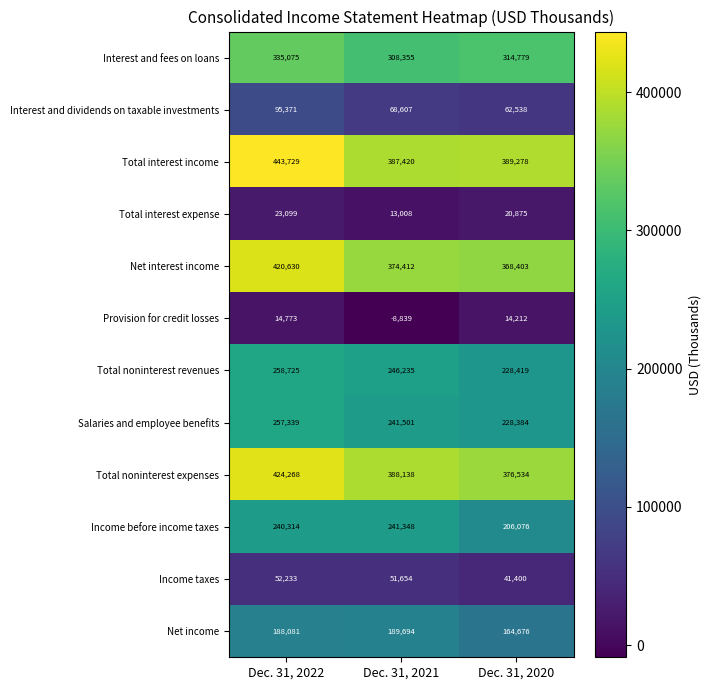

Is the value of Provision for credit losses at Dec. 31, 2020 greater than the value of Total noninterest expenses at Dec. 31, 2022?

No